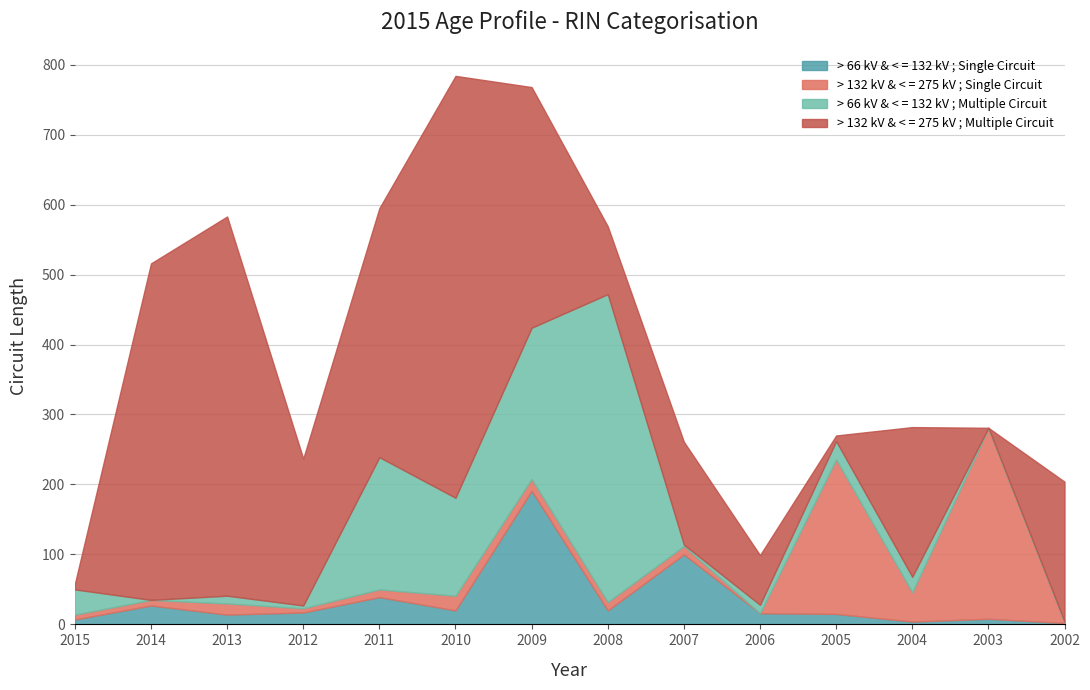

Where is the first local maximum for > 132 kV & < = 275 kV ; Single Circuit?

2013